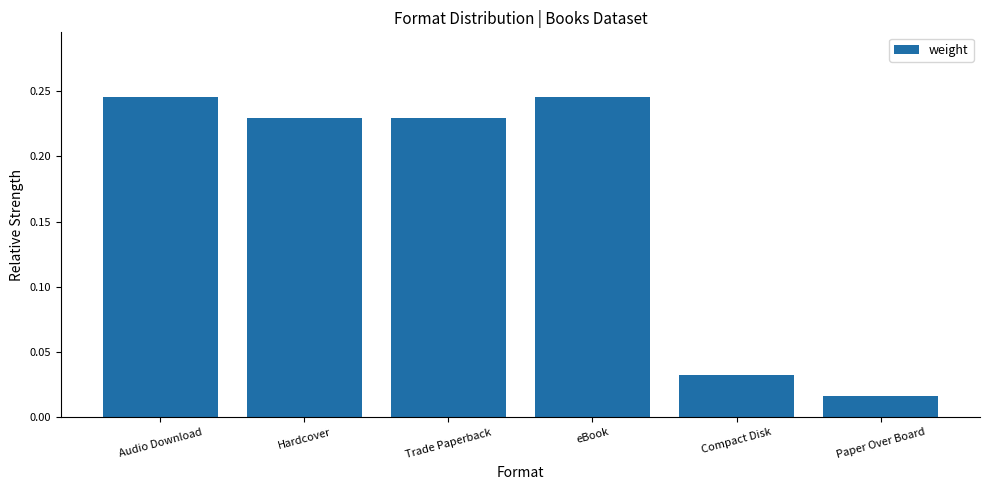

Does the chart contain stacked bars?

No